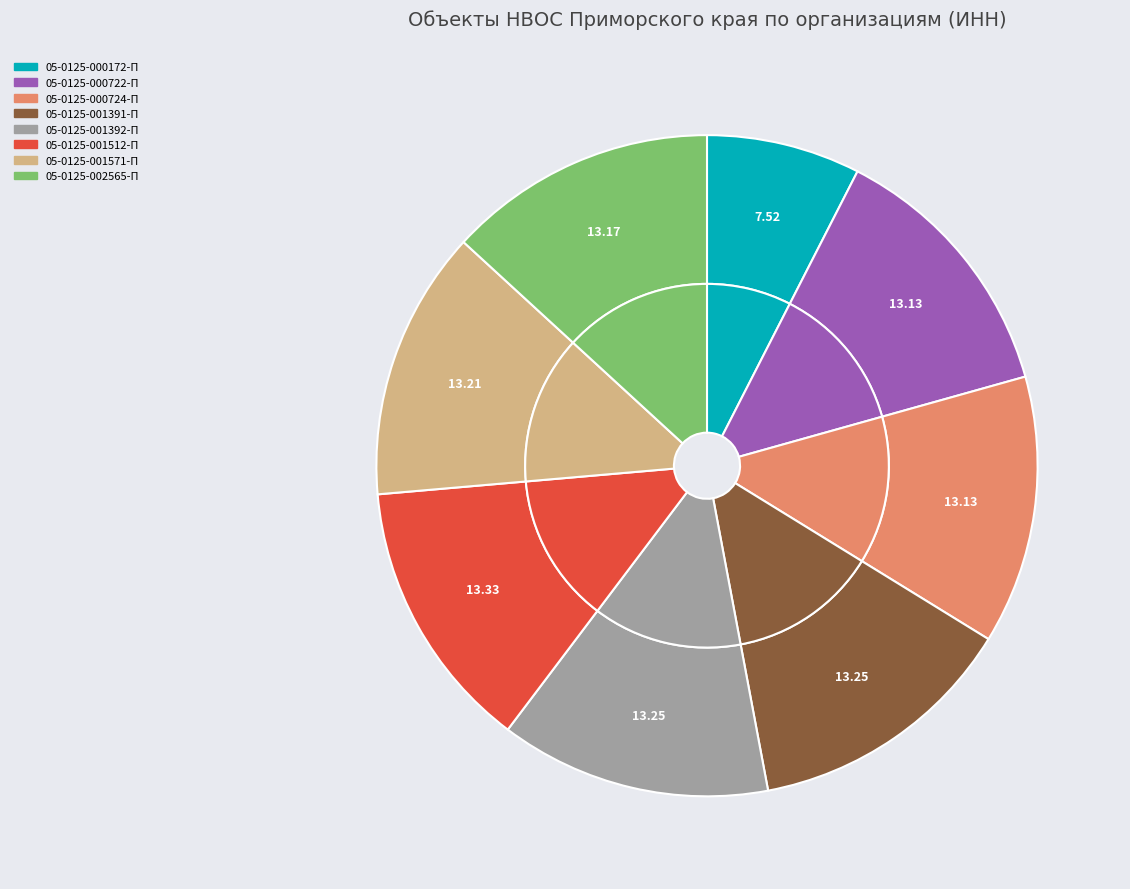

To the nearest percent, what portion does 05-0125-001392-П represent?

13%